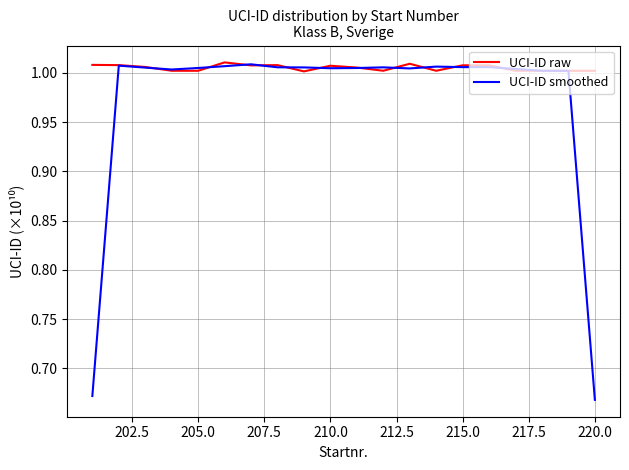

Which series has the largest total across all categories?

UCI-ID raw